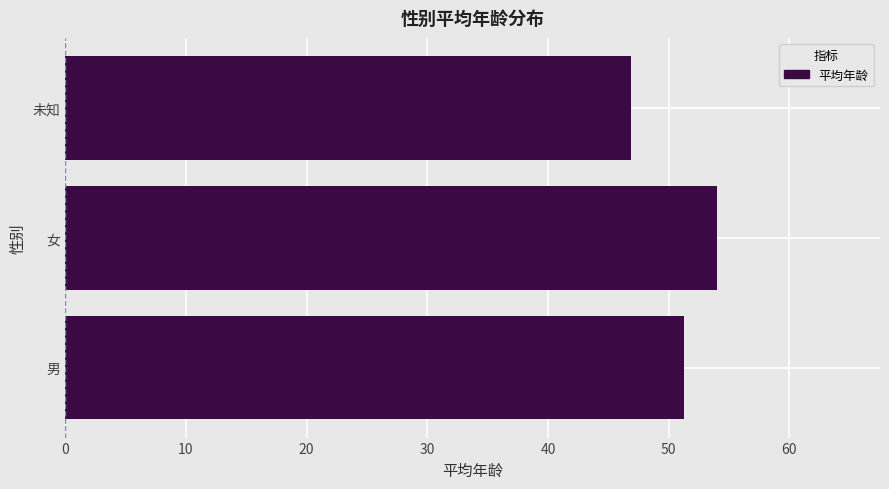

List the labels in order of value, smallest first.

未知, 男, 女